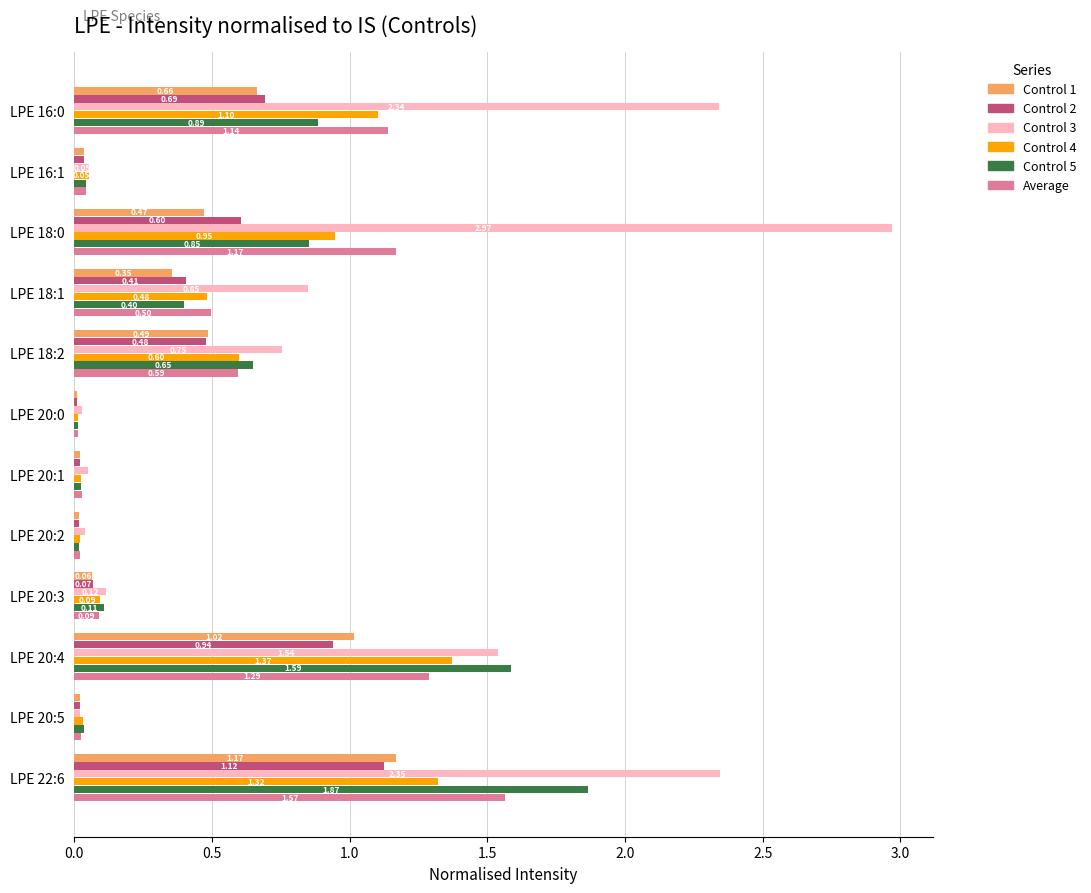

Which series changed the most between LPE 16:1 and LPE 18:1?

Control 3